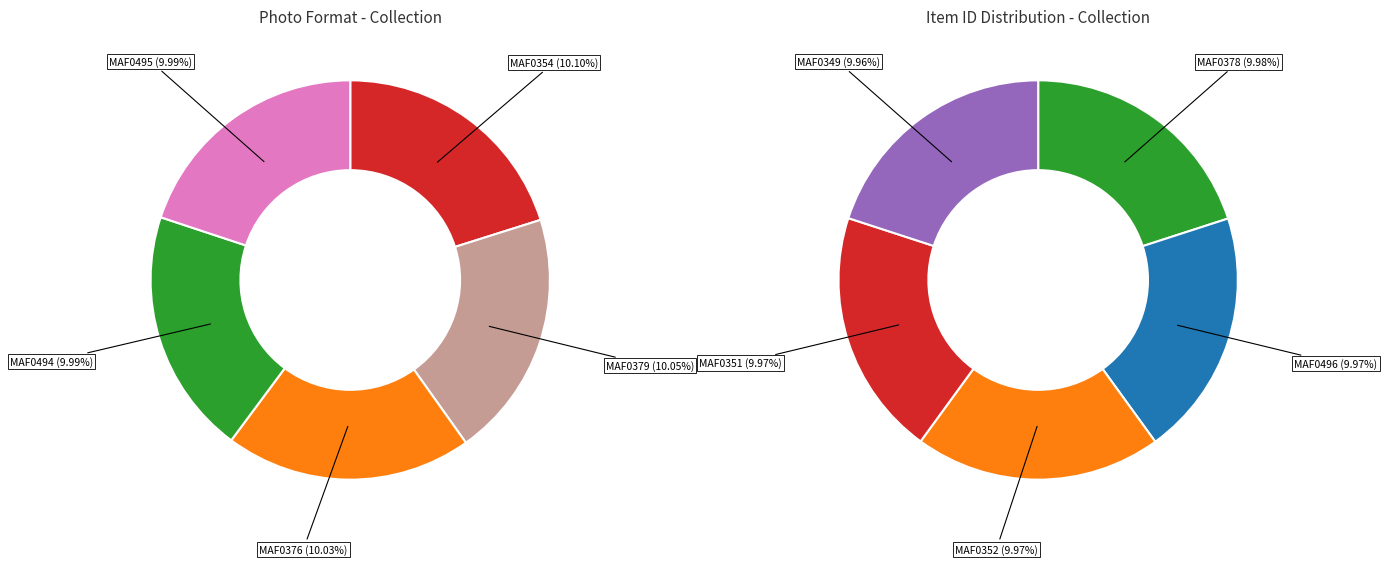

To the nearest percent, what percentage of the pie is MAF0378?

10%